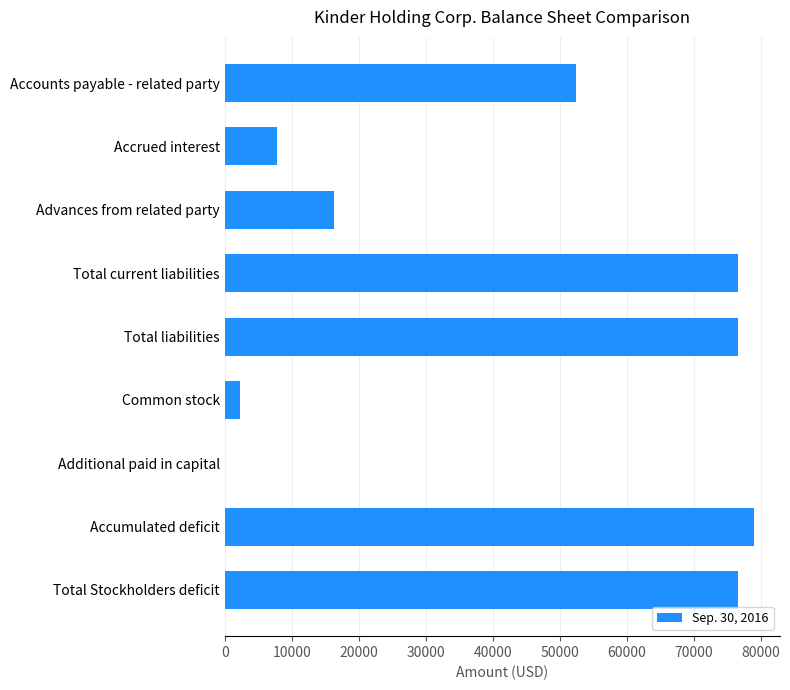

Which label corresponds to the largest value in the chart?

Accumulated deficit